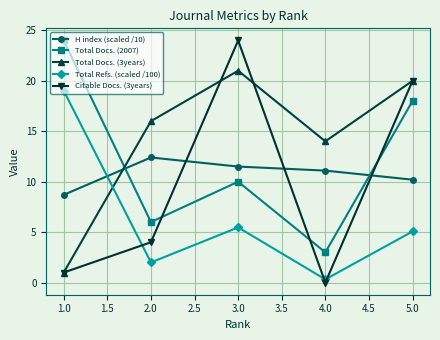

At which category is the sum across all series the highest?

5.0